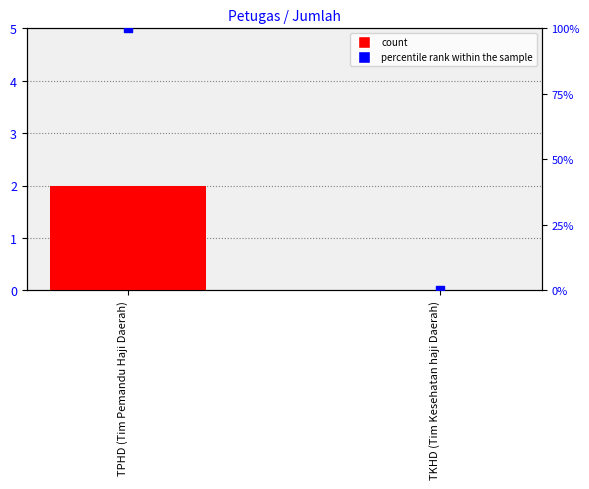

Is the value of Jumlah at TKHD (Tim Kesehatan haji Daerah) greater than the value of percentile rank within the sample at TKHD (Tim Kesehatan haji Daerah)?

No